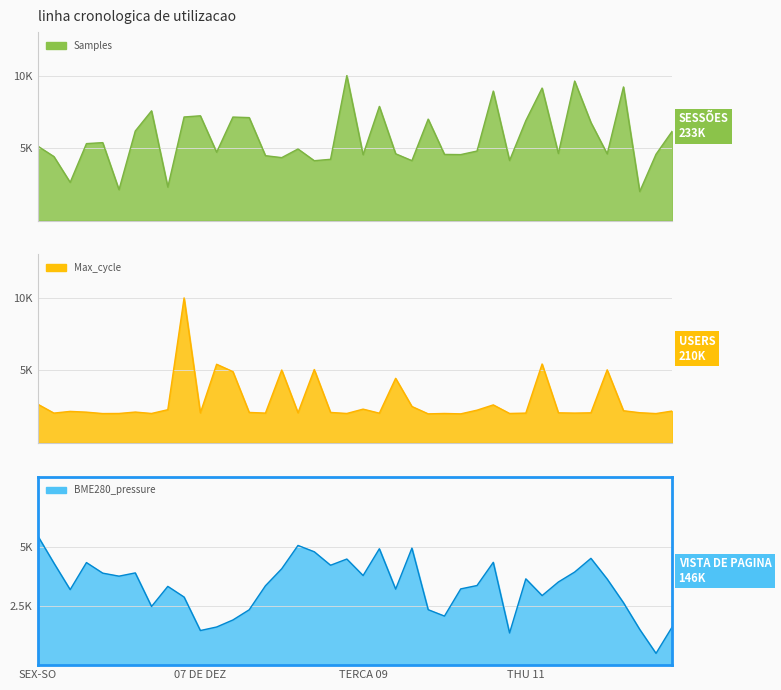

Is it true that Max_cycle equals 2832.0 at 03:30?

False